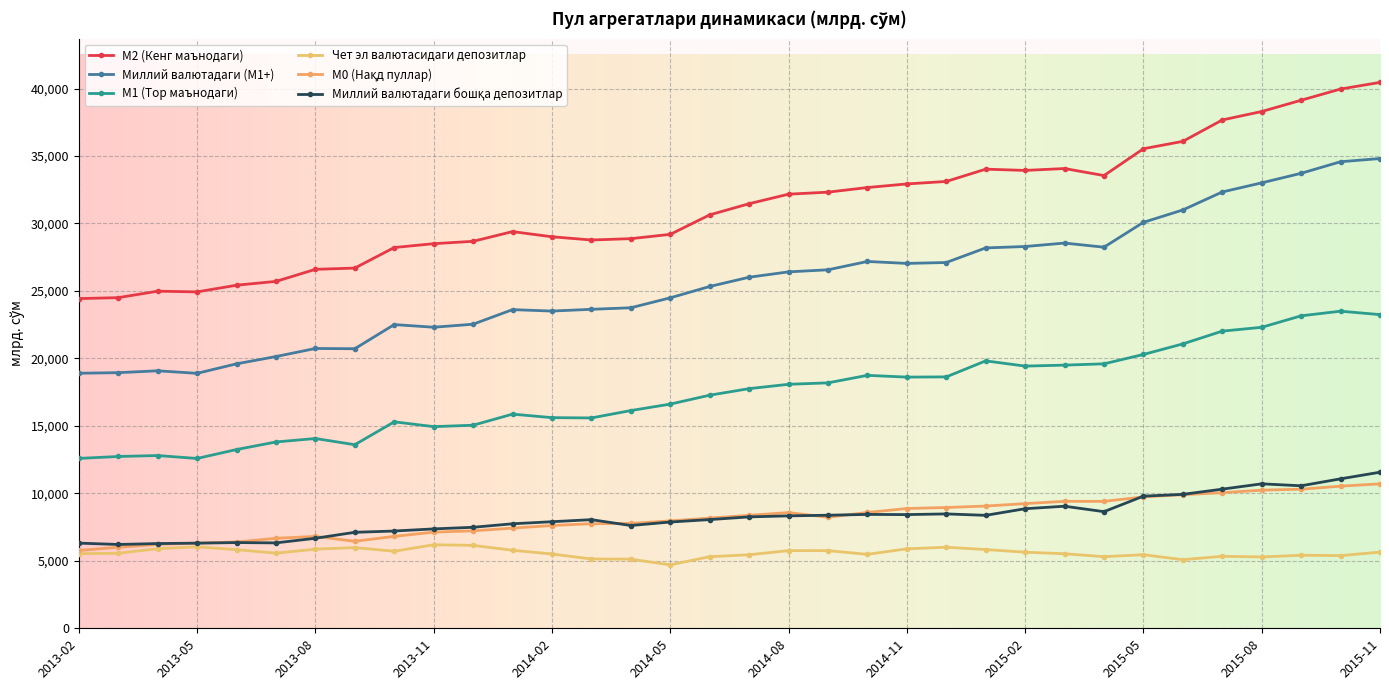

How many data points in Миллий валютадаги (М1+) are above 26015?

17